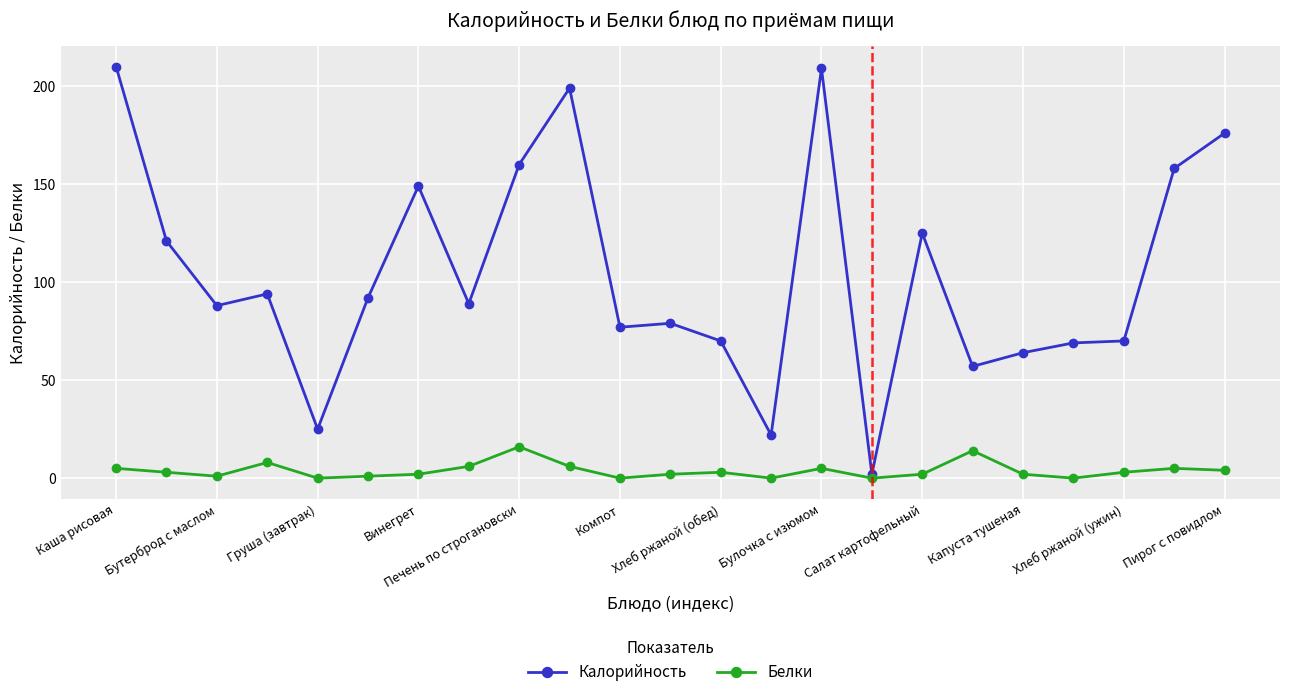

What is the highest value of the Калорийность series?

210